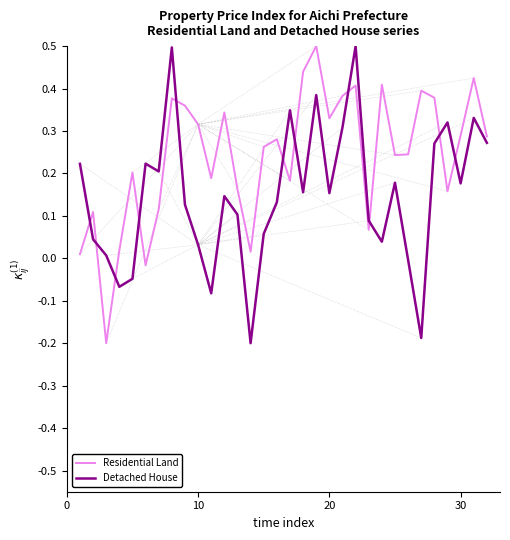

At how many categories does at least one series exceed 0?

32